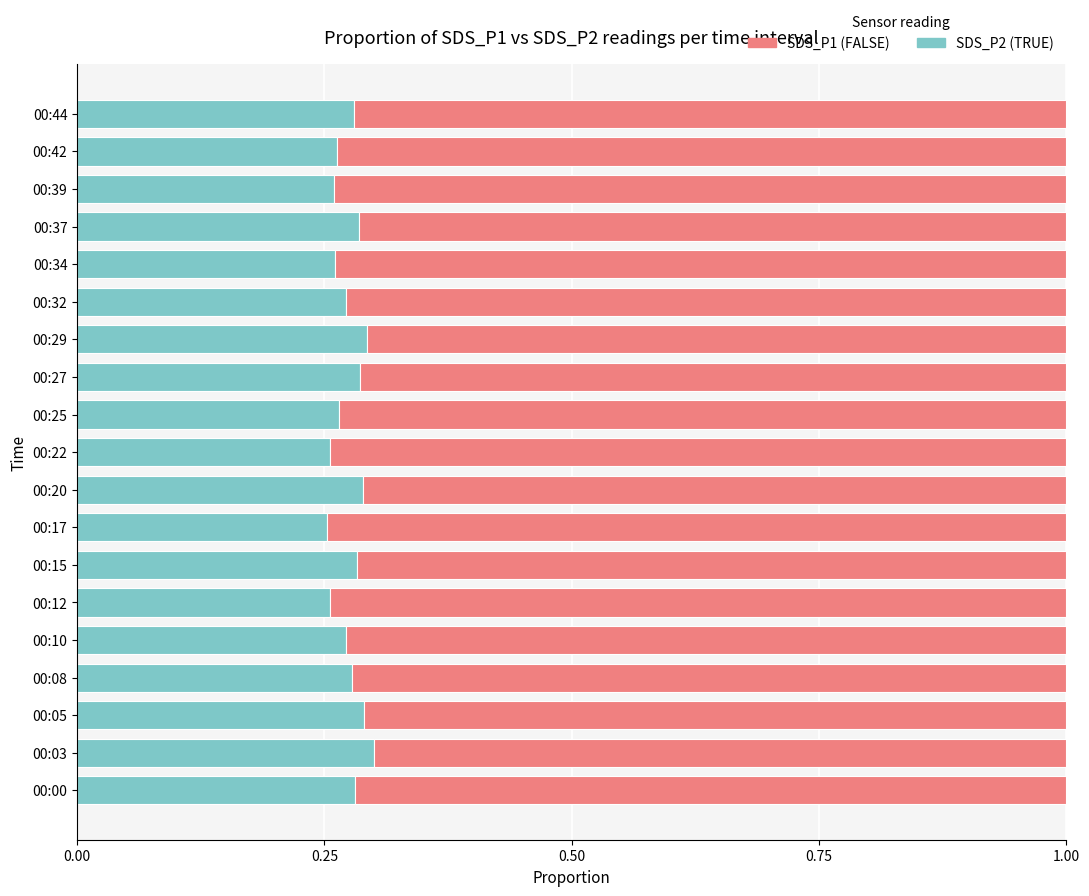

What is the total value across all series at 00:03?

1.0